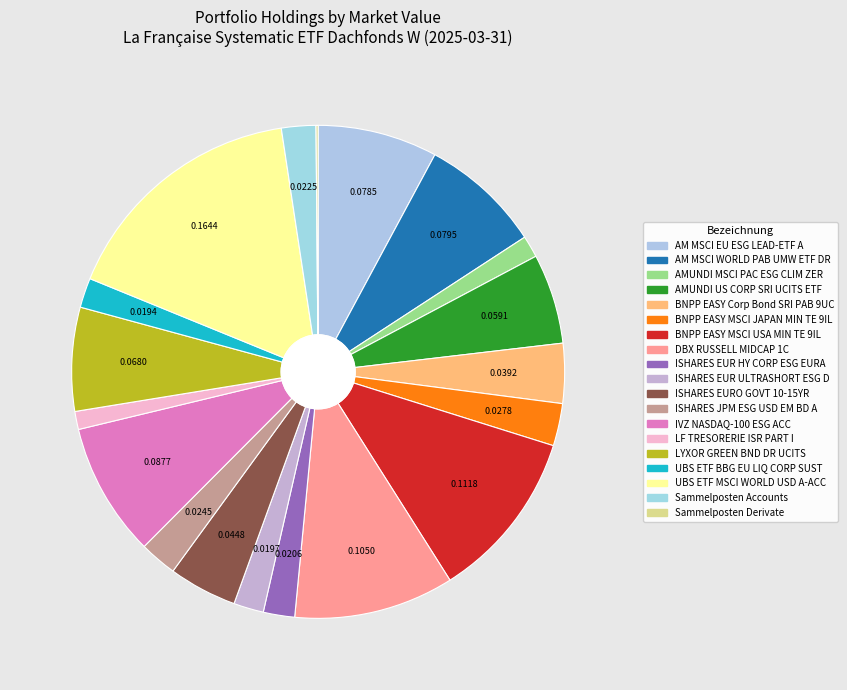

Count the number of slices in the pie.

19